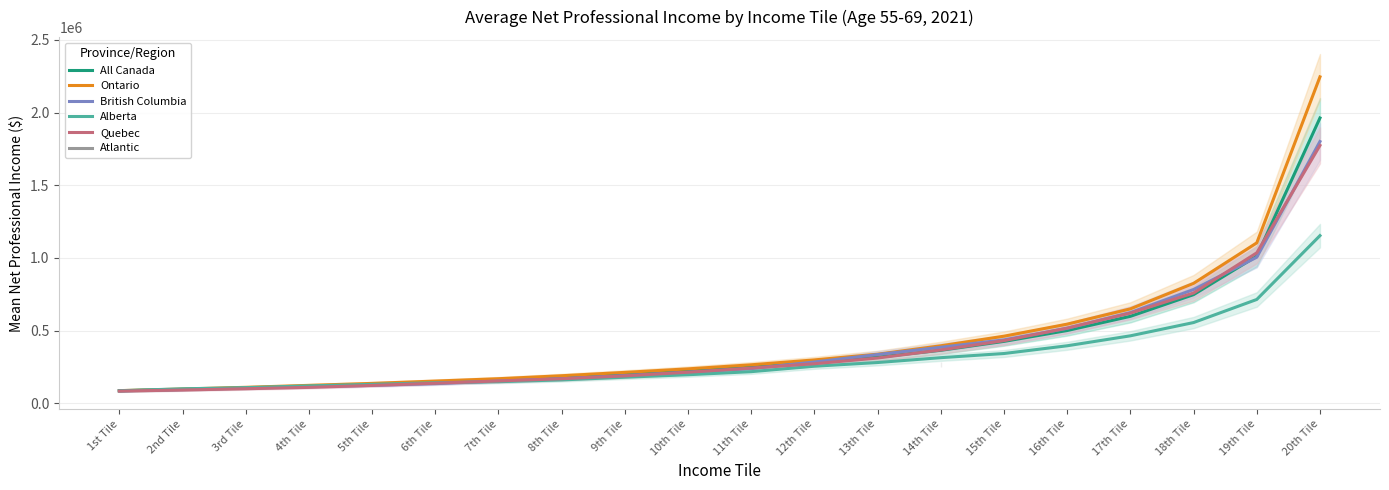

After their last crossing, which series has the higher values: Alberta or Quebec?

Quebec